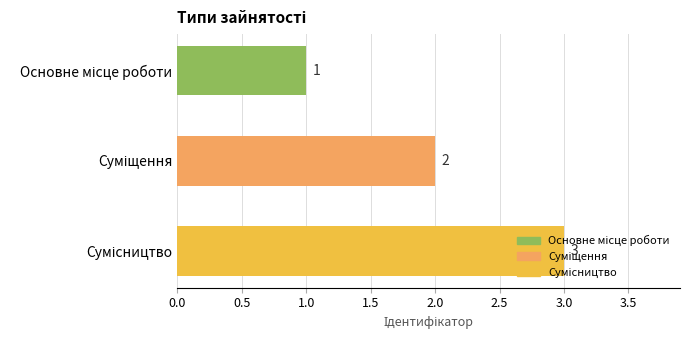

What is the sum of all values?

6